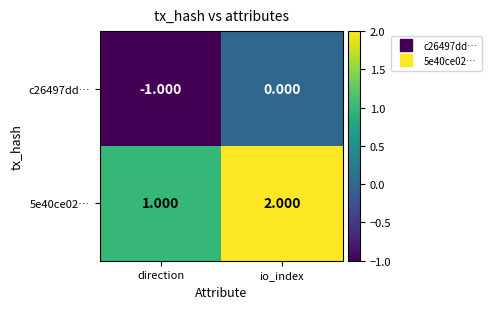

Where is c26497dd… nearest to the value 0?

io_index